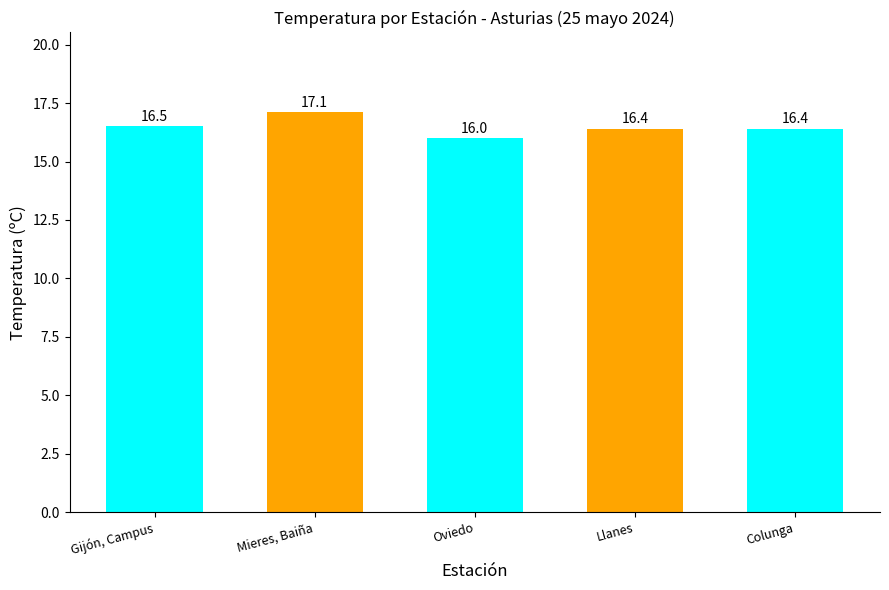

What is the maximum value shown in the chart?

17.1